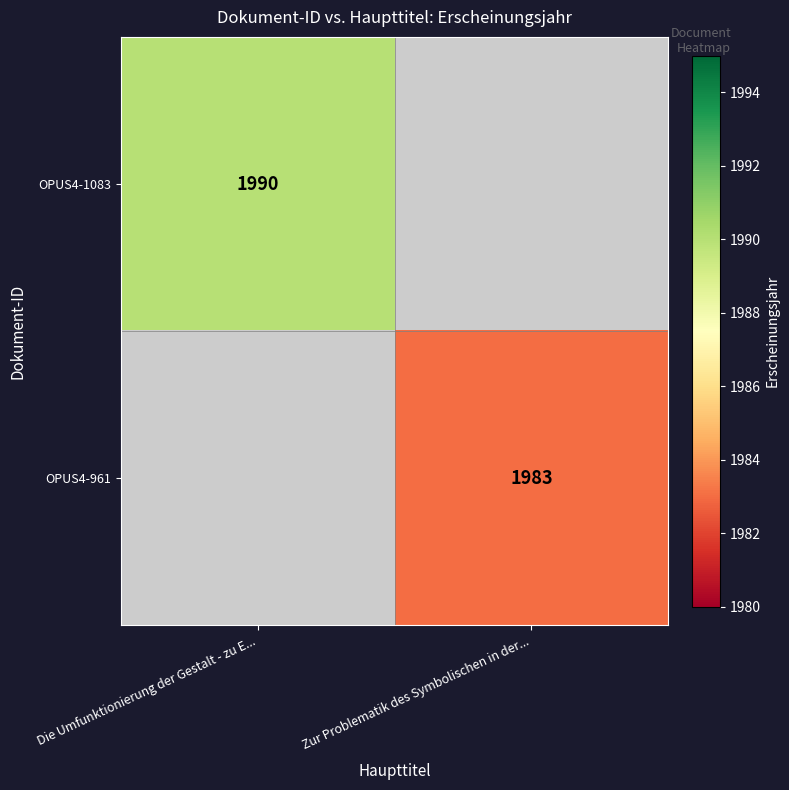

Is the value of OPUS4-961 at Zur Problematik des Symbolischen in der... greater than the value of OPUS4-1083 at Die Umfunktionierung der Gestalt - zu E...?

No